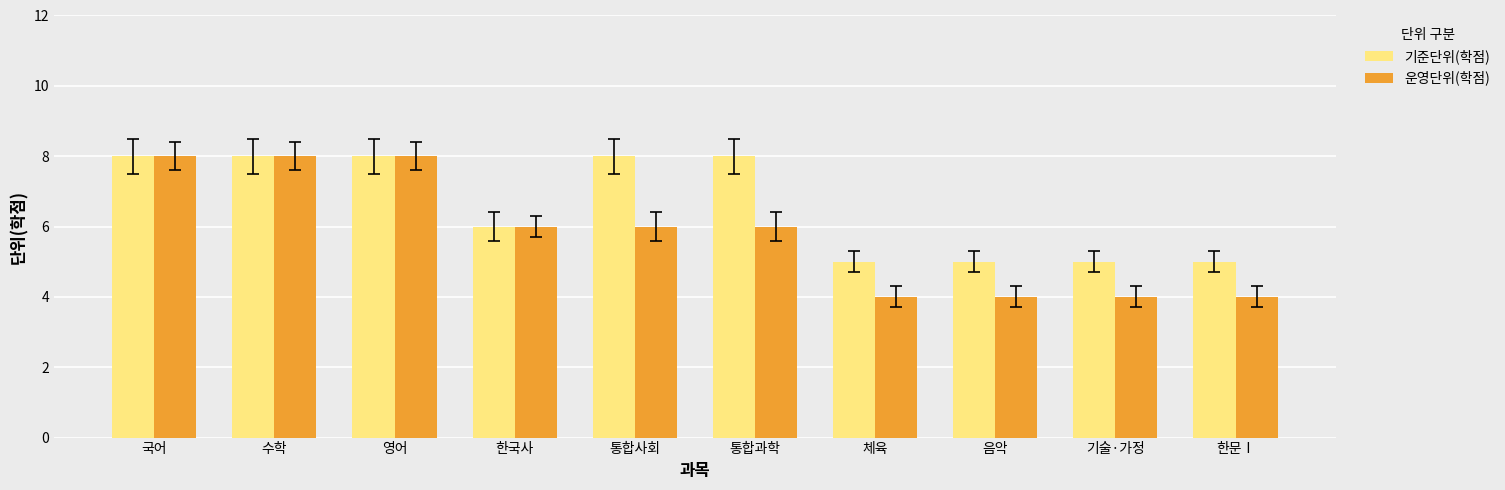

What is the label of the 4th bar from the right?

체육